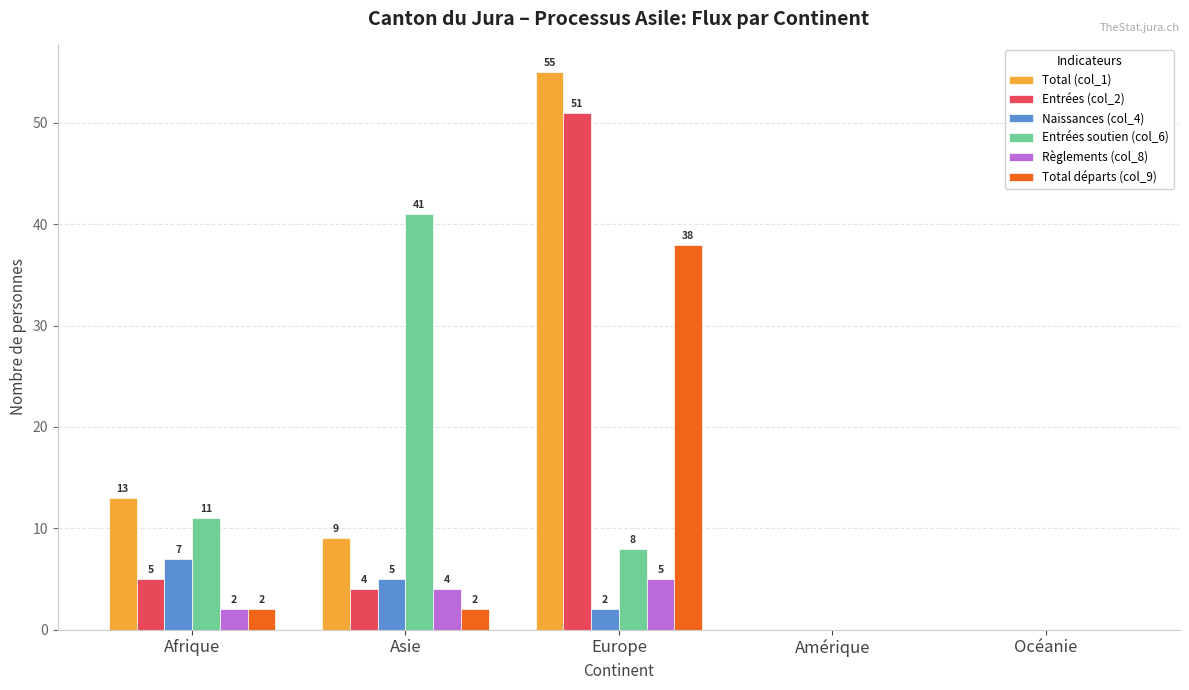

Between Afrique and Asie, which series saw the biggest shift?

Entrées soutien (col_6)